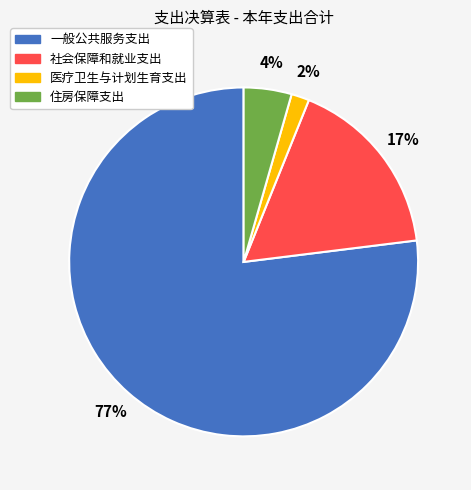

Which slice is the largest?

一般公共服务支出